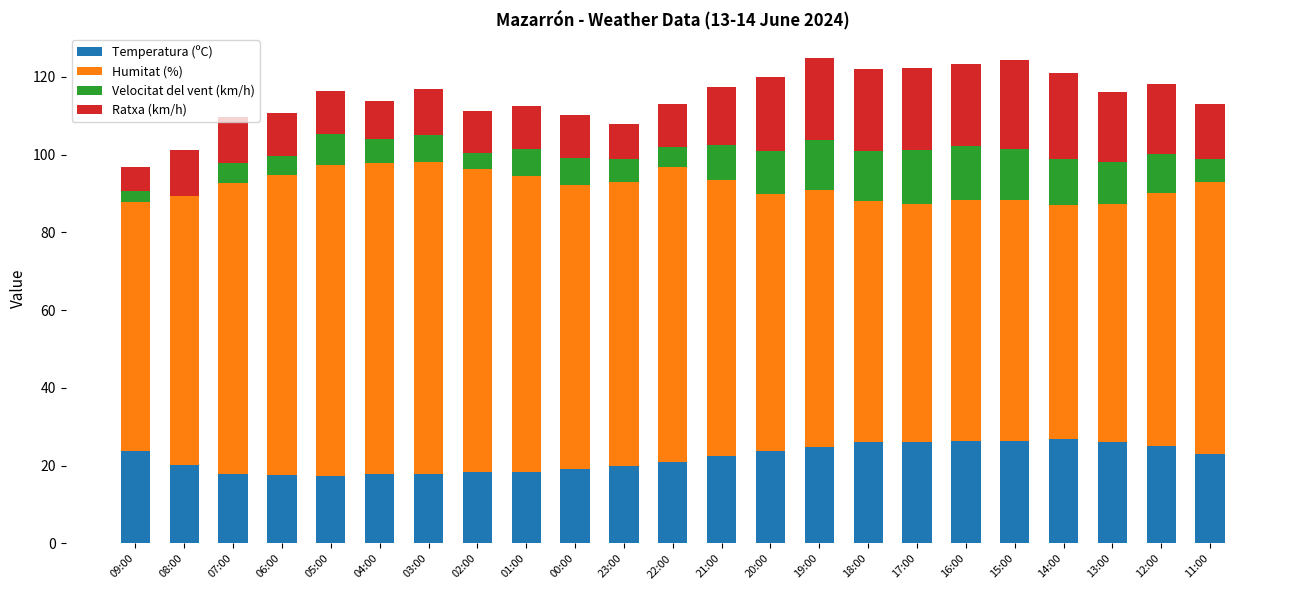

What is the total value across all series at 03:00?

117.0